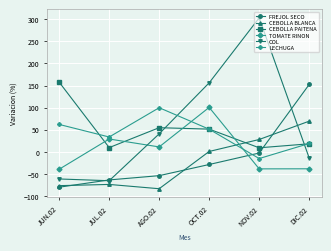

What are all the series names shown in the legend?

FREJOL SECO, CEBOLLA BLANCA, CEBOLLA PAITENA, TOMATE RINON, COL, LECHUGA